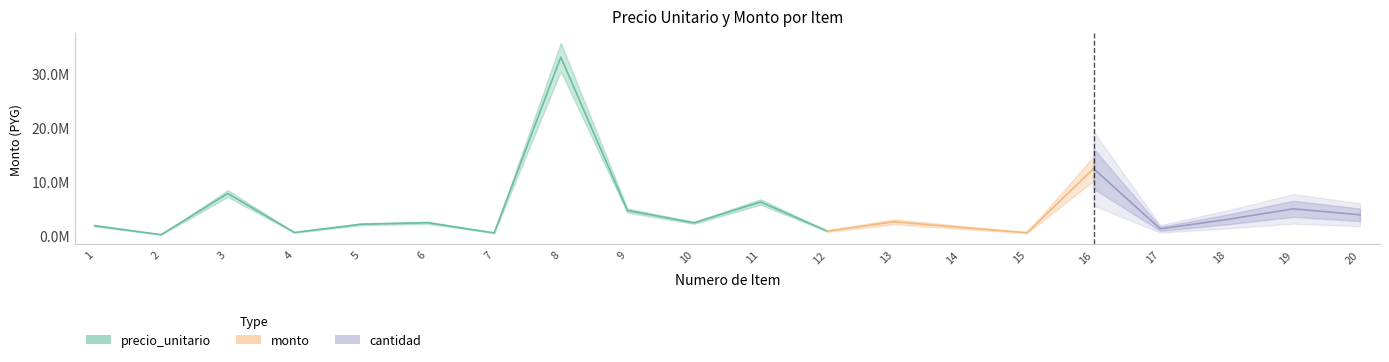

Between 15 and 12, which is larger?

12